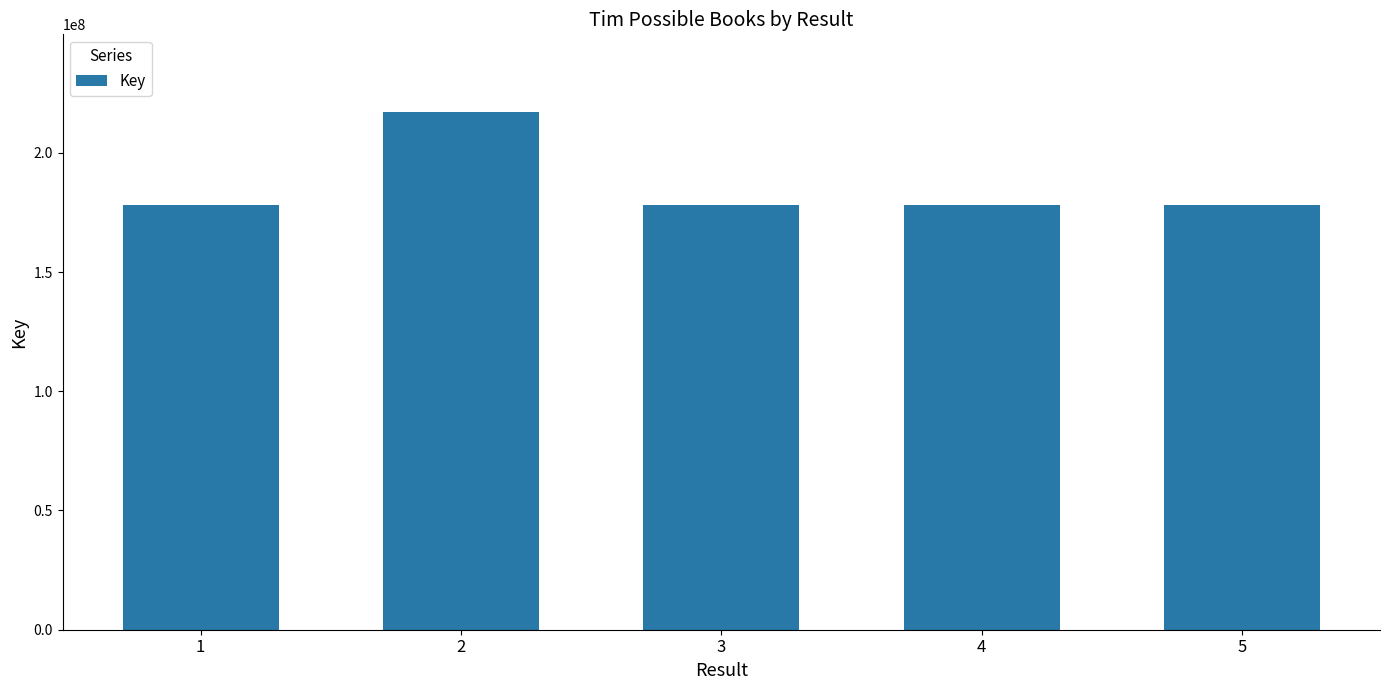

What is the value of the 4th bar from the left?

178089226